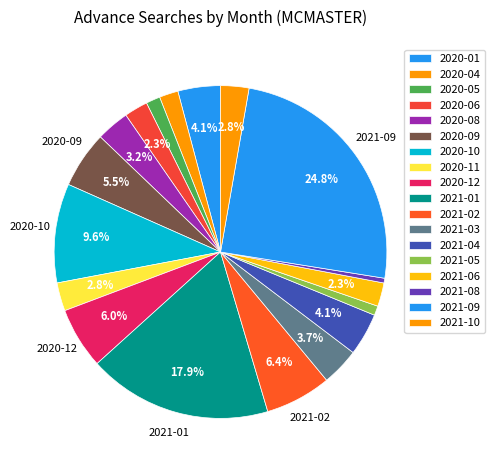

The 2021-05 slice represents 1% of the pie. True or false?

True